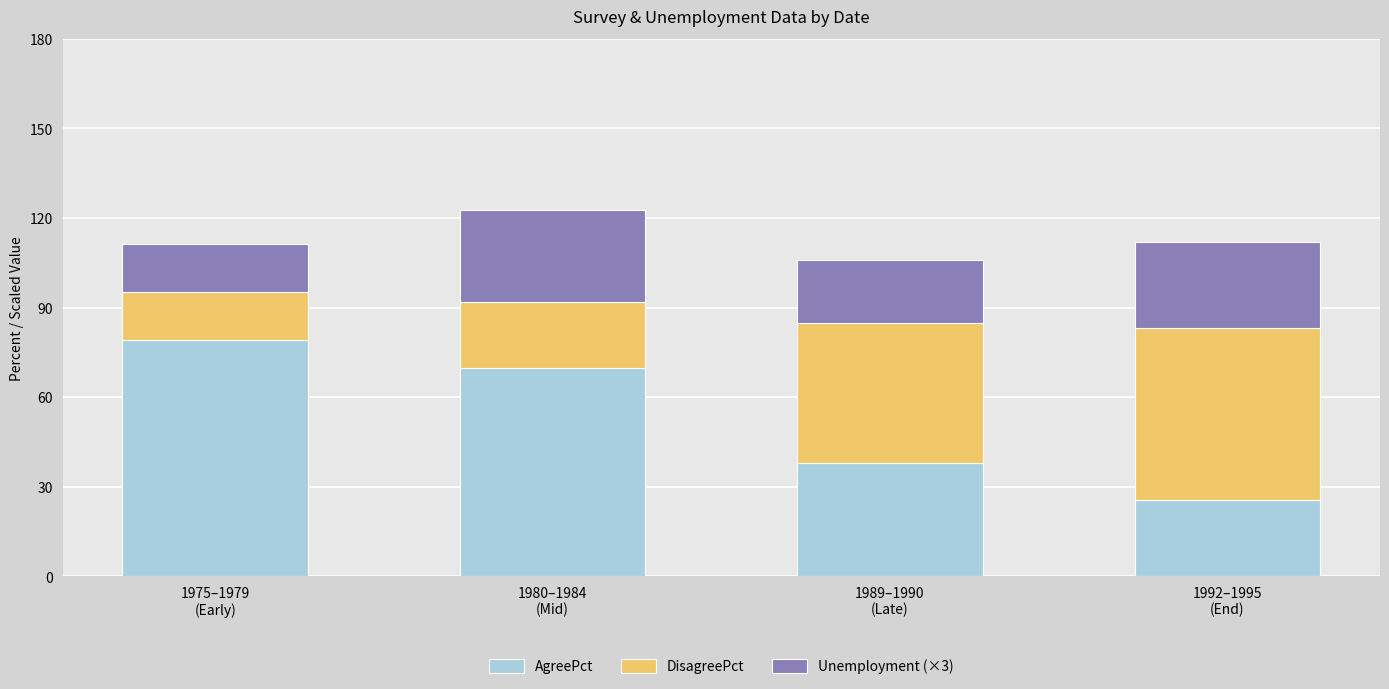

What is the sum of all AgreePct values?

212.2